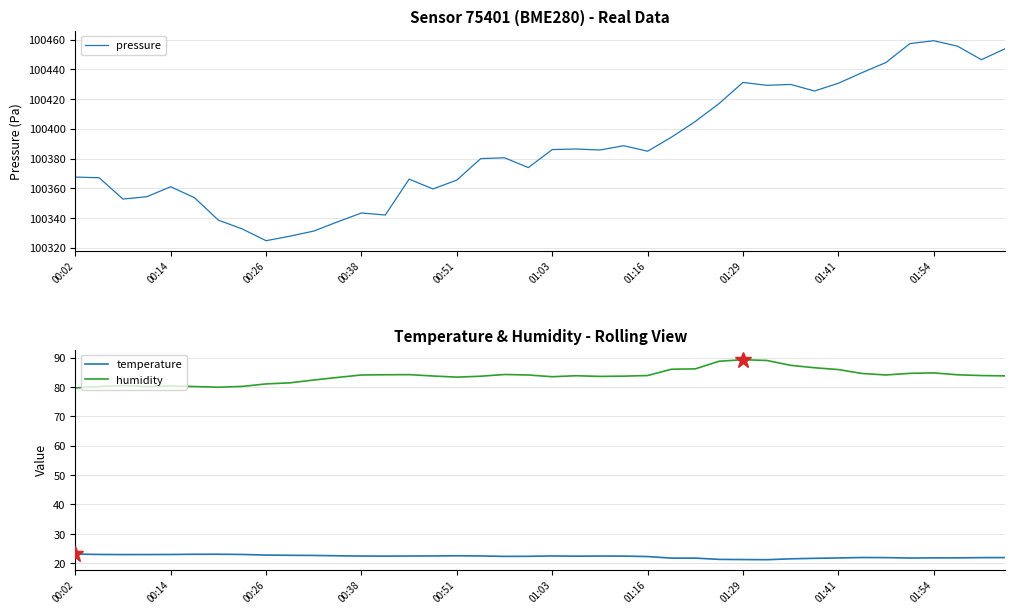

Reading right to left, what are all the values shown in this chart?

pressure: 100453.9	100446.4	100455.5	100459.2	100457.3	100444.6	100437.8	100430.6	100425.4	100429.8	100429.2	100431.2	100417.0	100404.9	100394.3	100384.9	100388.6	100385.7	100386.4	100386.0	100373.9	100380.5	100379.9	100365.5	100359.6	100366.1	100342.0	100343.4	100337.4	100331.2	100327.8	100324.8	100332.7	100338.6	100353.7	100361.0	100354.3	100352.8	100367.1	100367.5
temperature: 21.9	21.9	21.8	21.8	21.8	21.9	21.9	21.8	21.6	21.5	21.2	21.2	21.3	21.7	21.7	22.3	22.4	22.4	22.4	22.5	22.3	22.3	22.5	22.5	22.5	22.4	22.4	22.4	22.5	22.6	22.7	22.8	23.0	23.0	23.0	23.0	22.9	22.9	23.0	23.1
humidity: 83.8	83.9	84.2	84.8	84.7	84.1	84.6	86.0	86.6	87.4	89.1	89.3	88.8	86.2	86.1	83.9	83.7	83.6	83.9	83.5	84.1	84.3	83.7	83.4	83.8	84.2	84.2	84.1	83.3	82.4	81.5	81.1	80.2	80.0	80.2	80.4	80.2	80.5	80.2	79.7